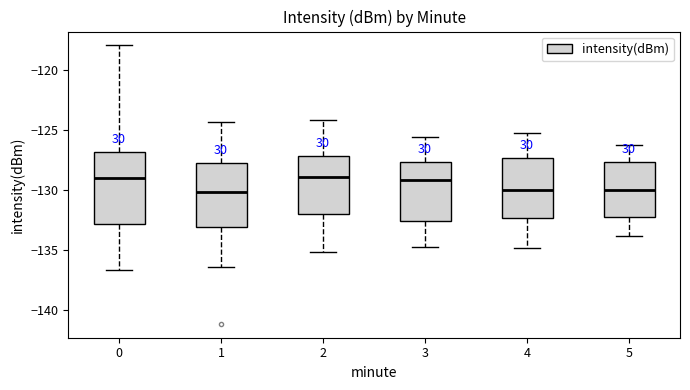

Reading left to right, read every box against the y-axis: the position of its median line, the range the box covers, and the ends of its whiskers. The values are not printed on the chart, so give them approximately, as read against the axis.

0: median -129.0, box -133.0 to -127.0, whiskers -136.5 to -118.0
1: median -130.0, box -133.0 to -128.0, whiskers -136.5 to -124.5
2: median -129.0, box -132.0 to -127.0, whiskers -135.0 to -124.0
3: median -129.0, box -132.5 to -127.5, whiskers -135.0 to -125.5
4: median -130.0, box -132.5 to -127.5, whiskers -135.0 to -125.5
5: median -130.0, box -132.0 to -127.5, whiskers -134.0 to -126.5